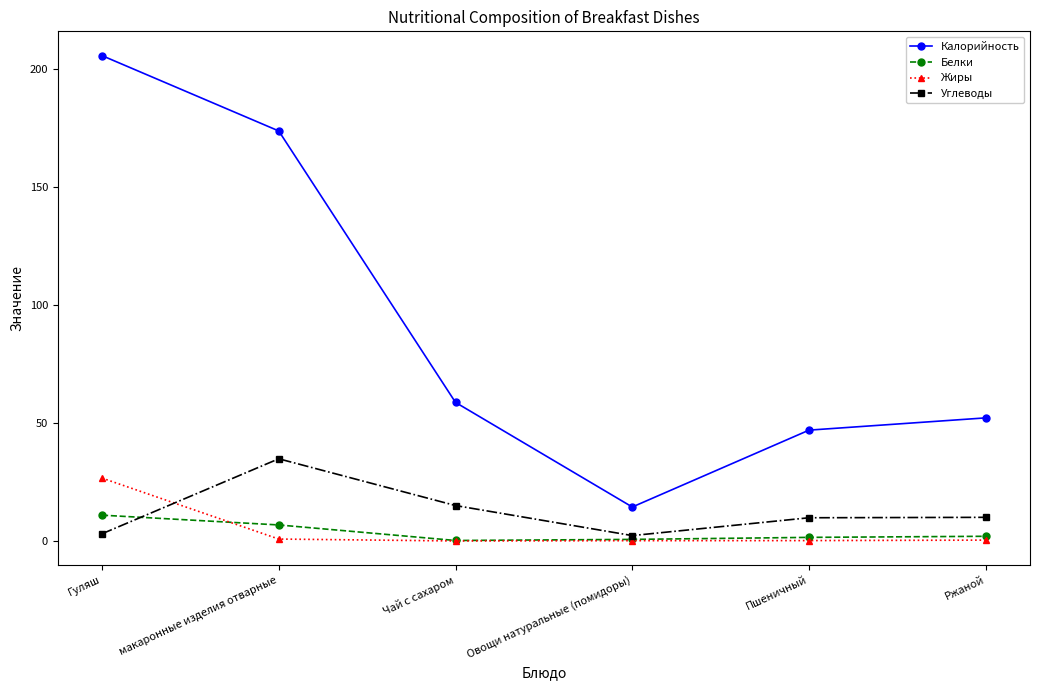

Which category has the highest value in the Калорийность series?

Гуляш